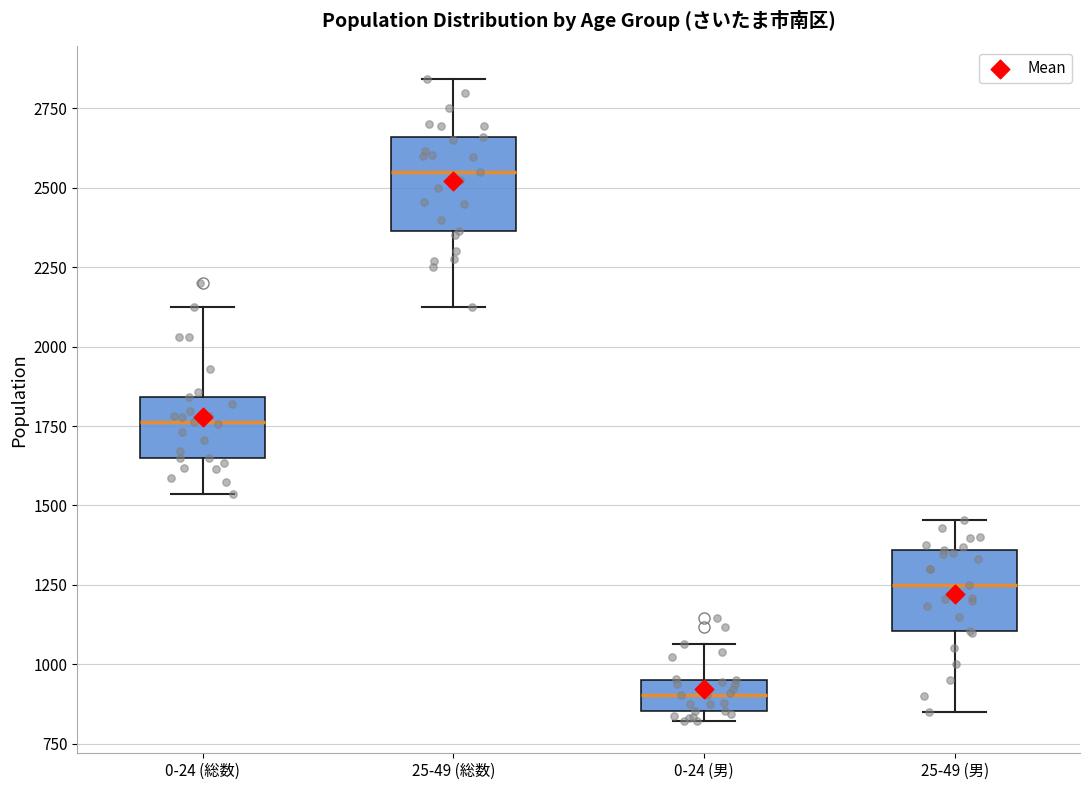

Which box's median line is the lowest?

0-24 (男)